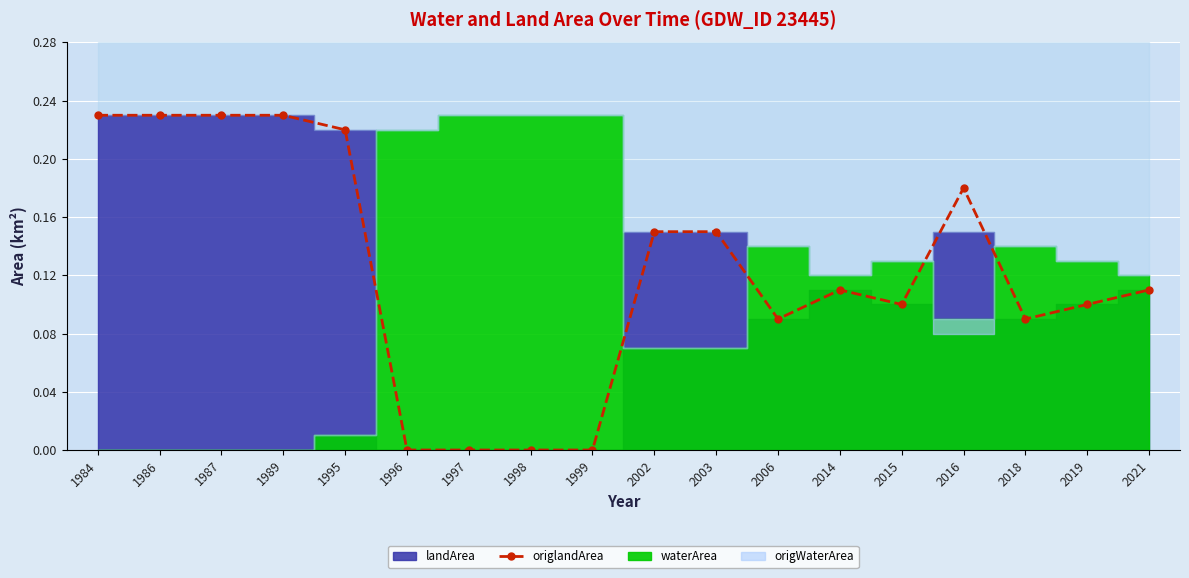

Reading left to right, transcribe all the data shown in this chart.

1984=0.2	1986=0.2	1987=0.2	1989=0.2	1995=0.2	1996=0.0	1997=0.0	1998=0.0	1999=0.0	2002=0.1	2003=0.1	2006=0.1	2014=0.1	2015=0.1	2016=0.2	2018=0.1	2019=0.1	2021=0.1